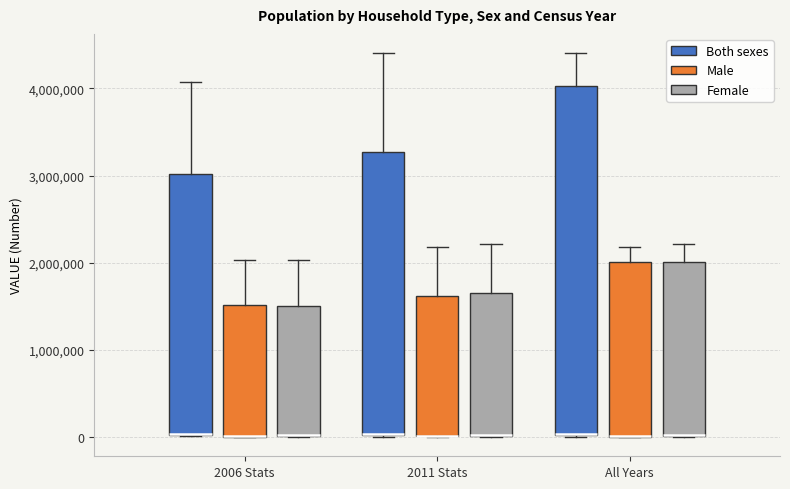

Reading left to right, transcribe this box plot: for each box, give where its median line is, the range the box spans, and where its two whiskers end, as read against the y-axis. The values are not printed on the chart, so give them approximately, as read against the axis.

2006 Stats (Both sexes): median 0 (drawn on the box's lower edge), box 0 to 3000000, whiskers 0 to 4100000
2006 Stats (Male): median 0 (drawn on the box's lower edge), box 0 to 1500000, whiskers 0 to 2000000
2006 Stats (Female): median 0 (drawn on the box's lower edge), box 0 to 1500000, whiskers 0 to 2000000
2011 Stats (Both sexes): median 0 (drawn on the box's lower edge), box 0 to 3300000, whiskers 0 to 4400000
2011 Stats (Male): median 0 (drawn on the box's lower edge), box 0 to 1600000, whiskers 0 to 2200000
2011 Stats (Female): median 0 (drawn on the box's lower edge), box 0 to 1600000, whiskers 0 to 2200000
All Years (Both sexes): median 0 (drawn on the box's lower edge), box 0 to 4000000, whiskers 0 to 4400000
All Years (Male): median 0 (drawn on the box's lower edge), box 0 to 2000000, whiskers 0 to 2200000
All Years (Female): median 0 (drawn on the box's lower edge), box 0 to 2000000, whiskers 0 to 2200000